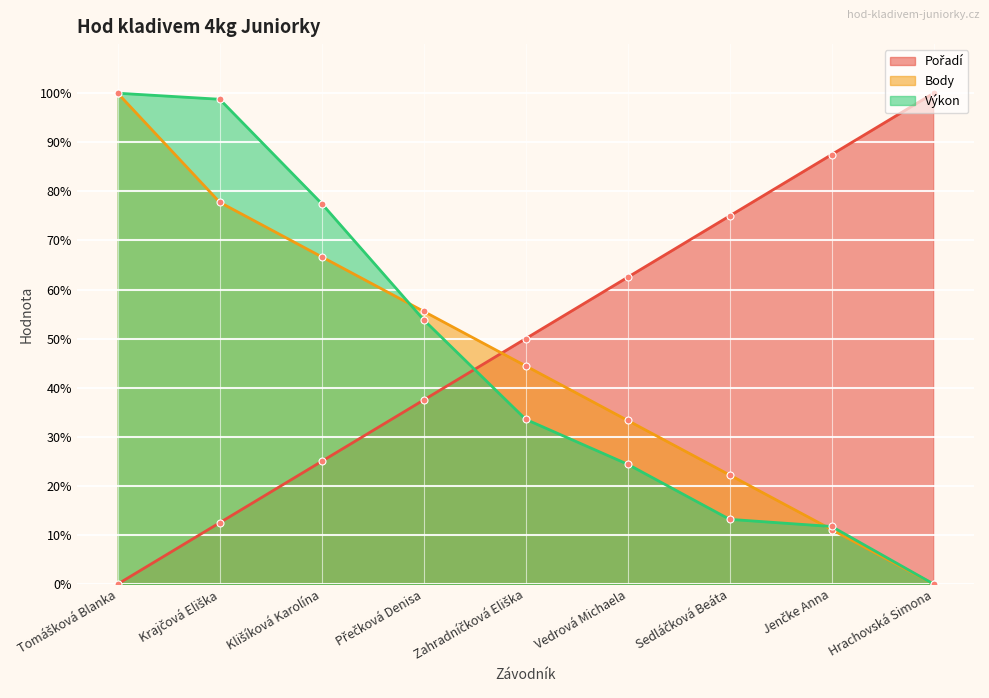

True or false: Body has a value of 55.6 at Přečková Denisa.

True